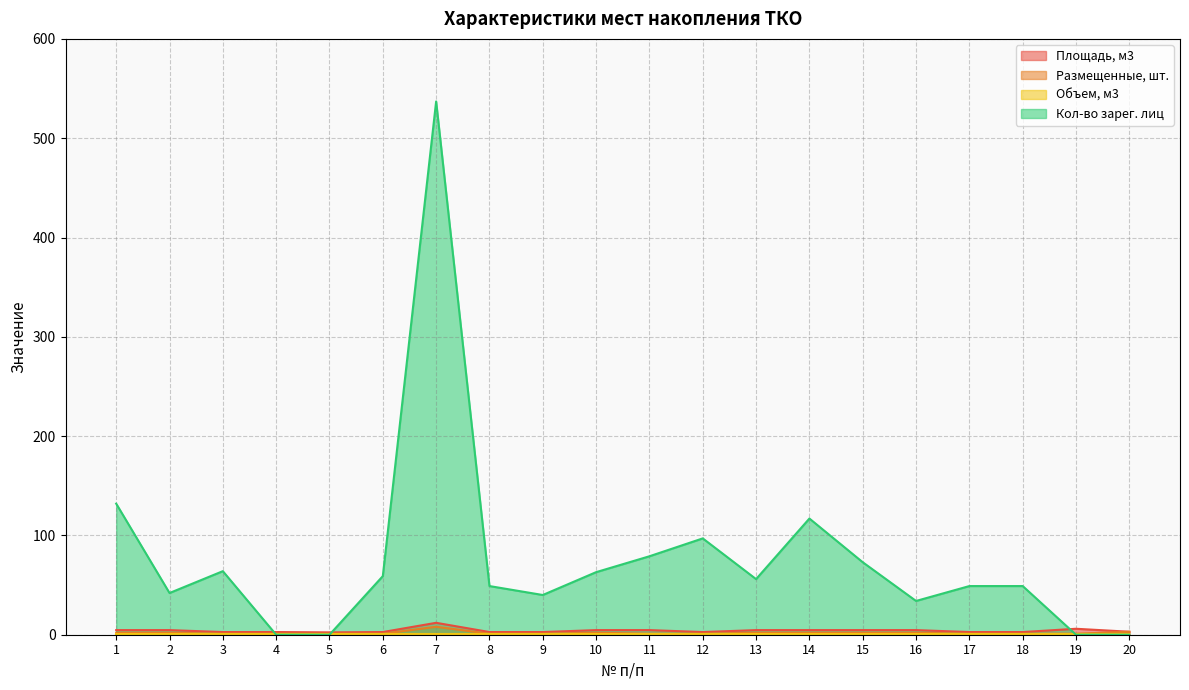

What is the maximum value shown in the chart?

537.0